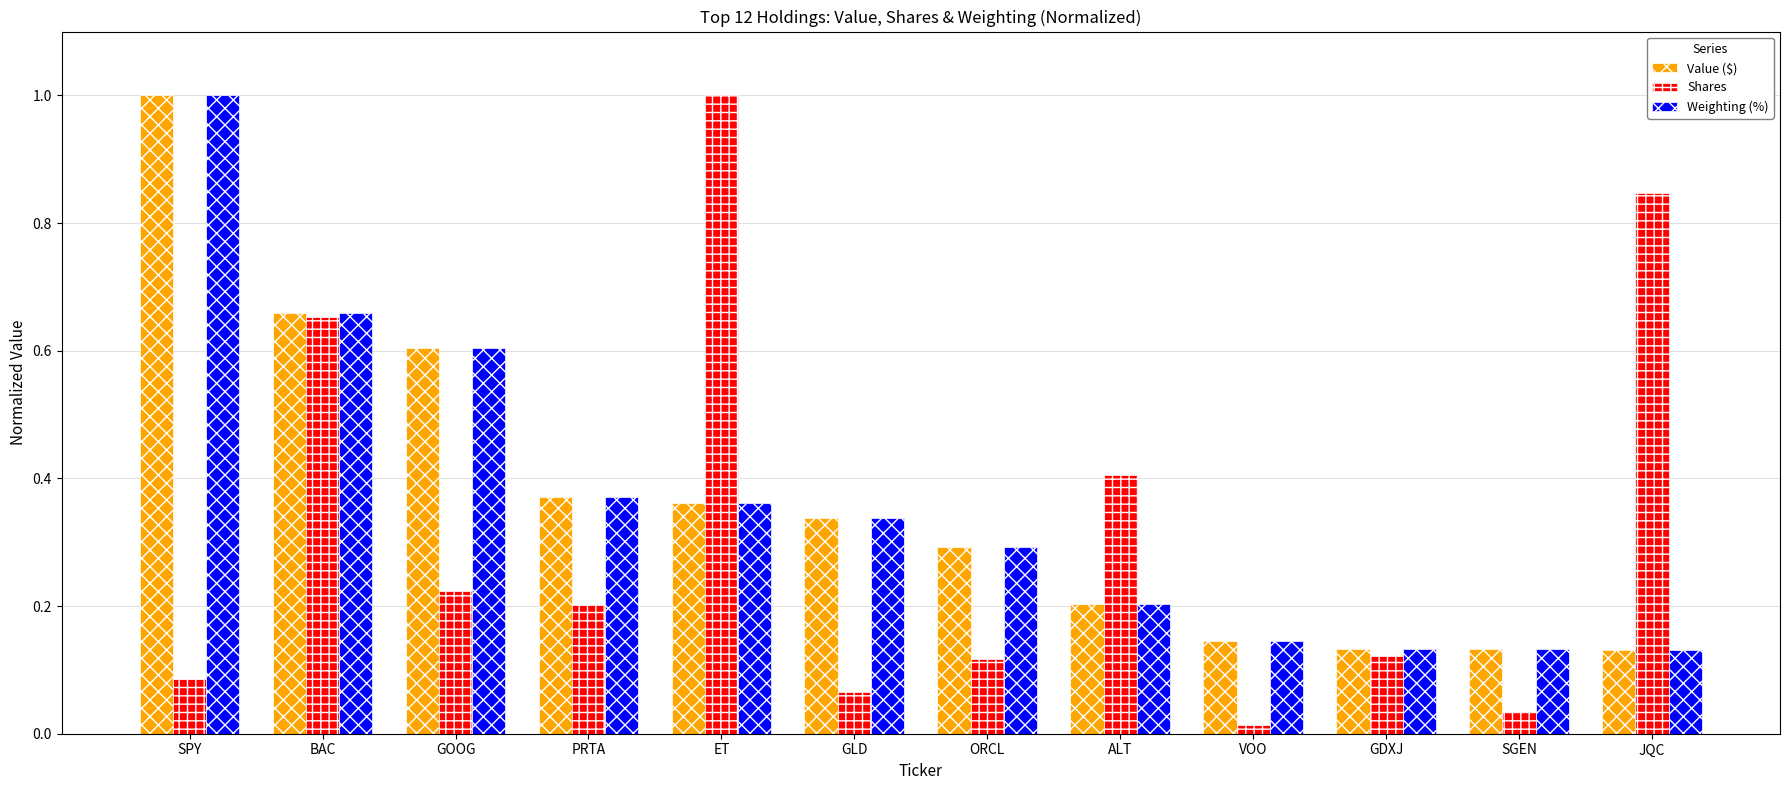

What is the maximum value for Weighting (%)?

1.0